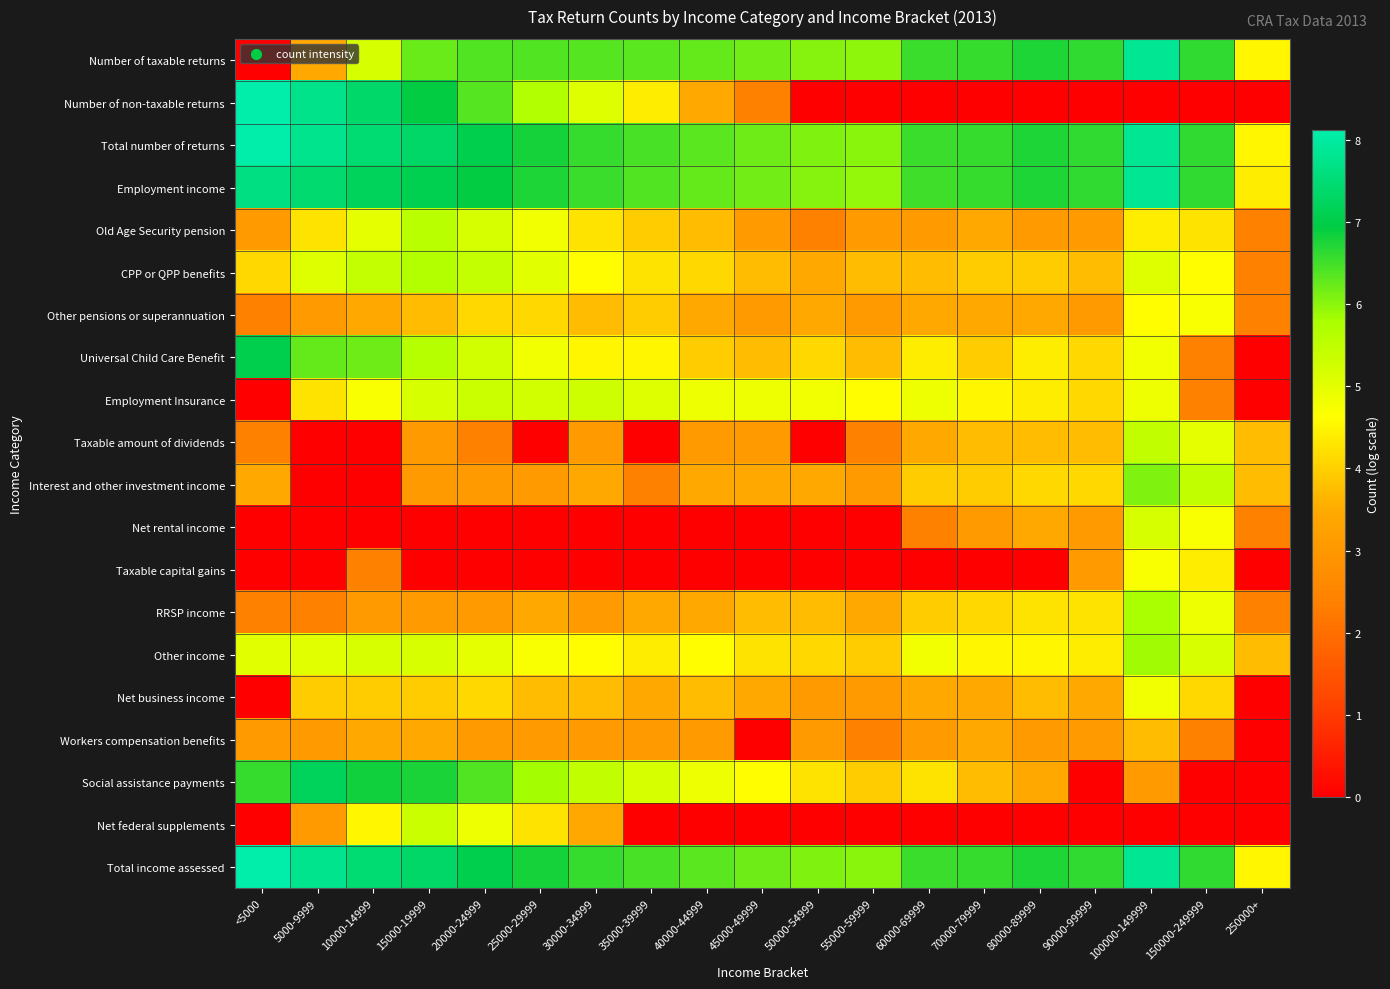

Rank the series by their maximum value, from highest to lowest.

Total number of returns, Number of non-taxable returns, Total income assessed, Number of taxable returns, Employment income, Social assistance payments, Universal Child Care Benefit, Interest and other investment income, Other income, RRSP income, CPP or QPP benefits, Old Age Security pension, Taxable amount of dividends, Employment Insurance, Net federal supplements, Net rental income, Net business income, Other pensions or superannuation, Taxable capital gains, Workers compensation benefits